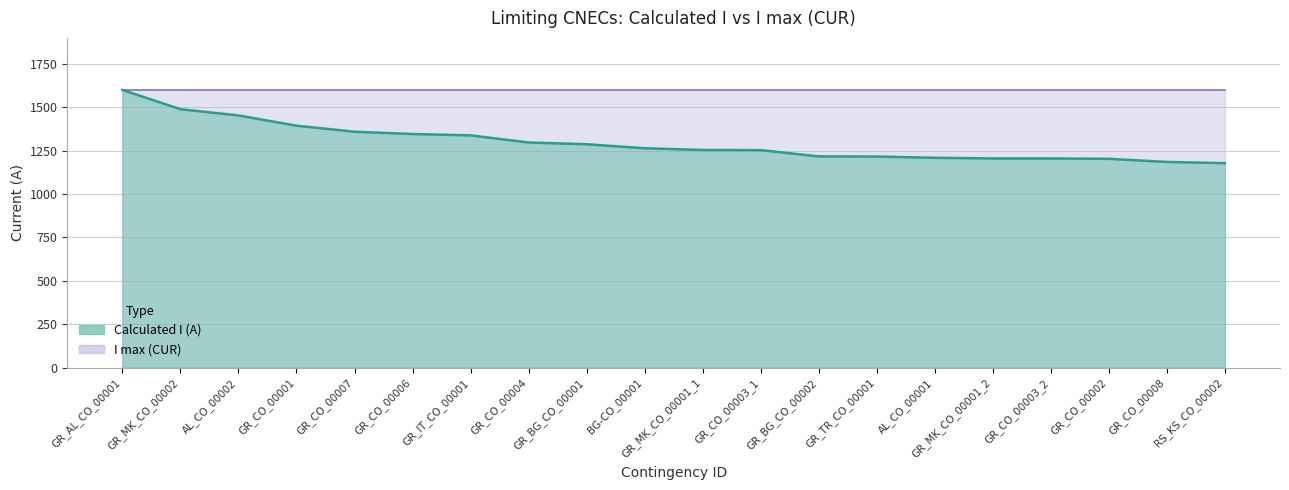

What is the label of the 18th point from the left?

GR_CO_00002